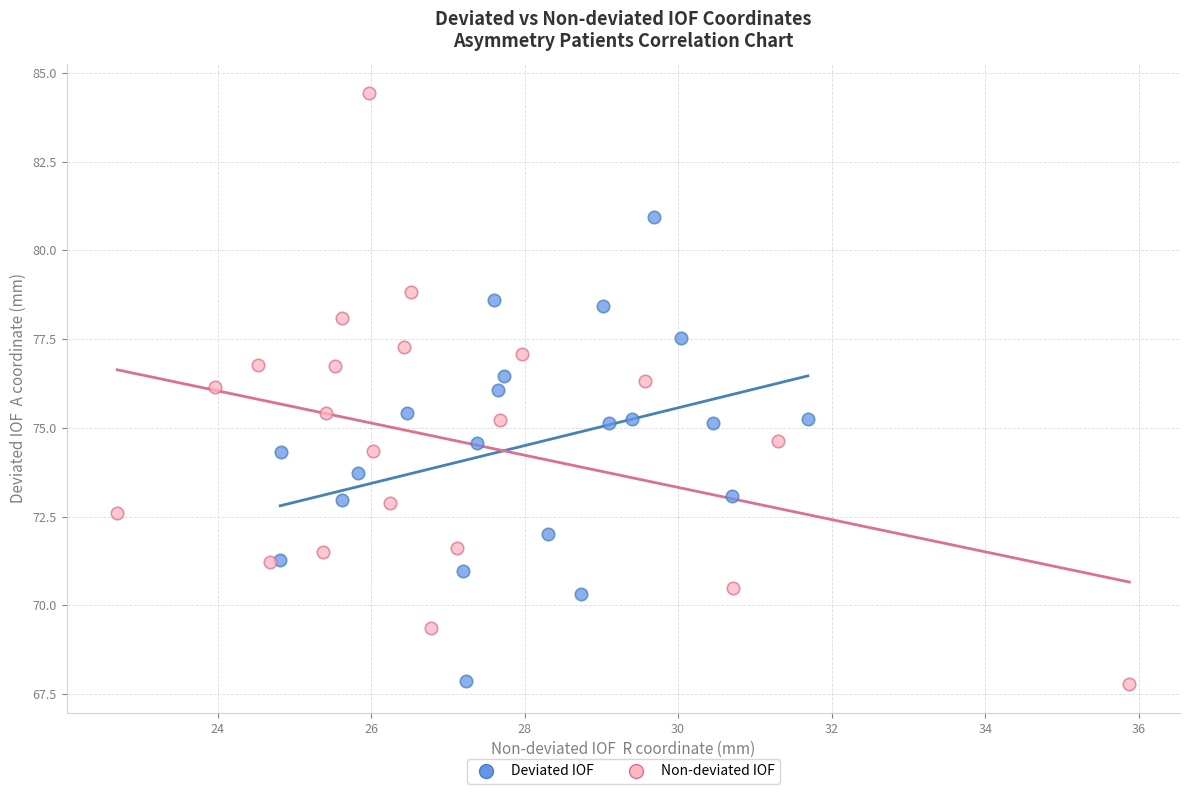

Which series has the largest Y range (max minus min)?

Non-deviated IOF